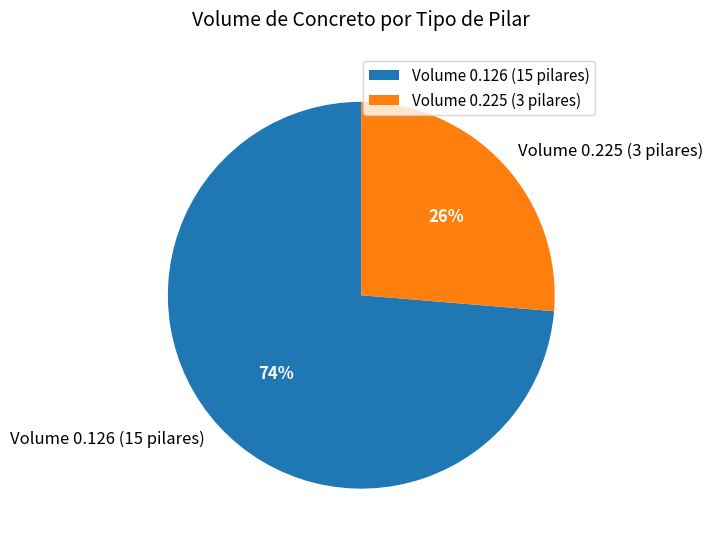

What percentage is the Volume 0.126 (15 pilares) slice, to the nearest percent?

74%